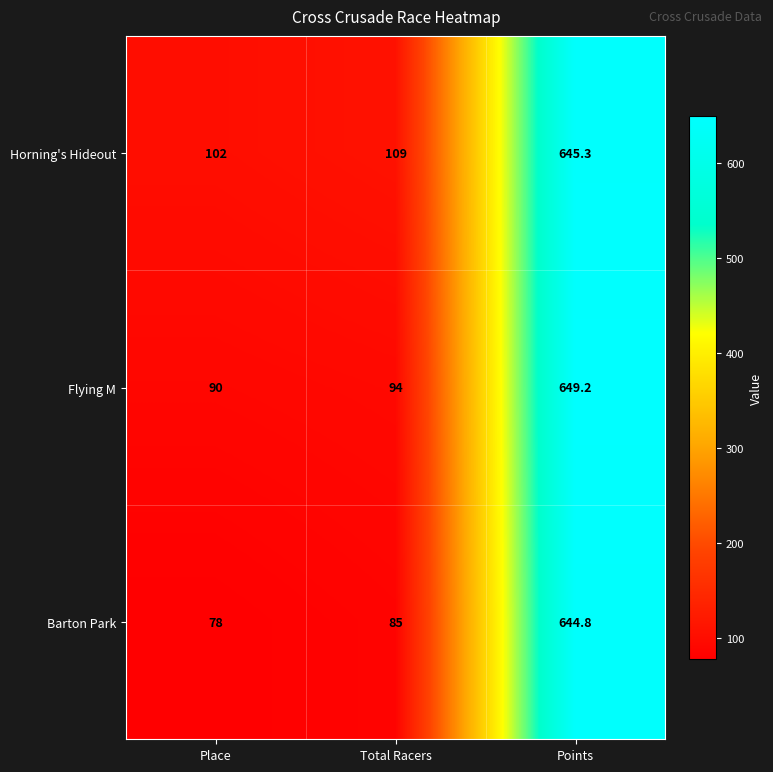

Reading right to left, what are all the values shown in this chart?

Horning's Hideout: Points=645.3	Total Racers=109.0	Place=102.0
Flying M: Points=649.2	Total Racers=94.0	Place=90.0
Barton Park: Points=644.8	Total Racers=85.0	Place=78.0